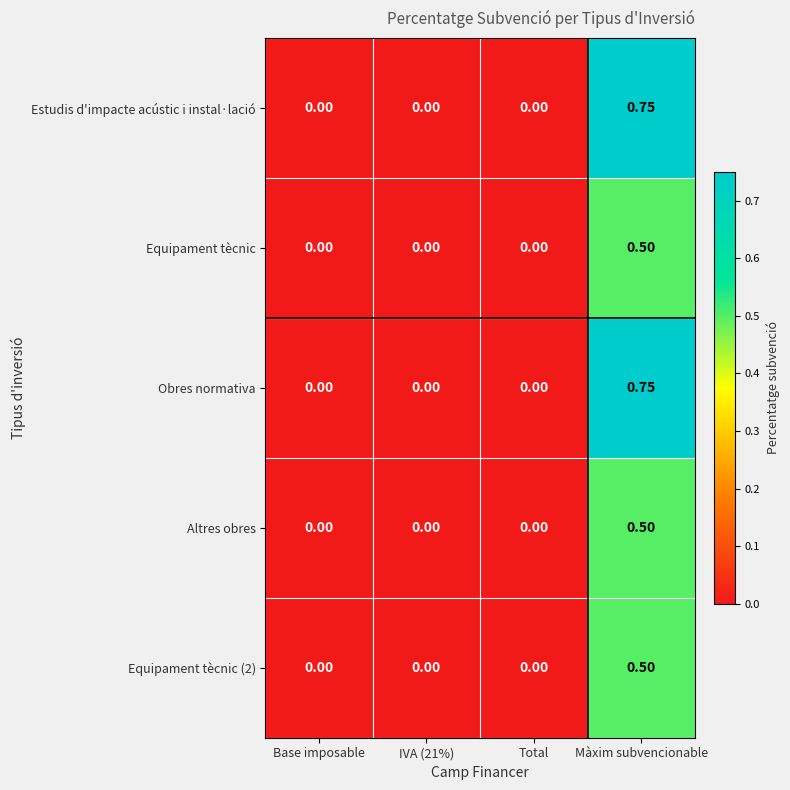

At which label does Equipament tècnic (2) reach its peak?

Màxim subvencionable